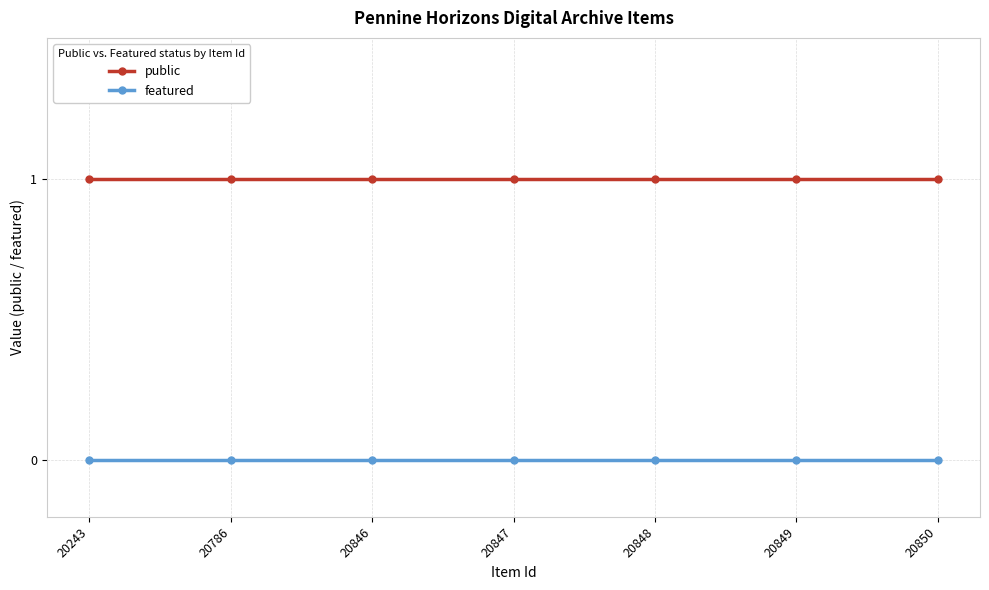

What is the value of the public point at the 5th from the left?

1